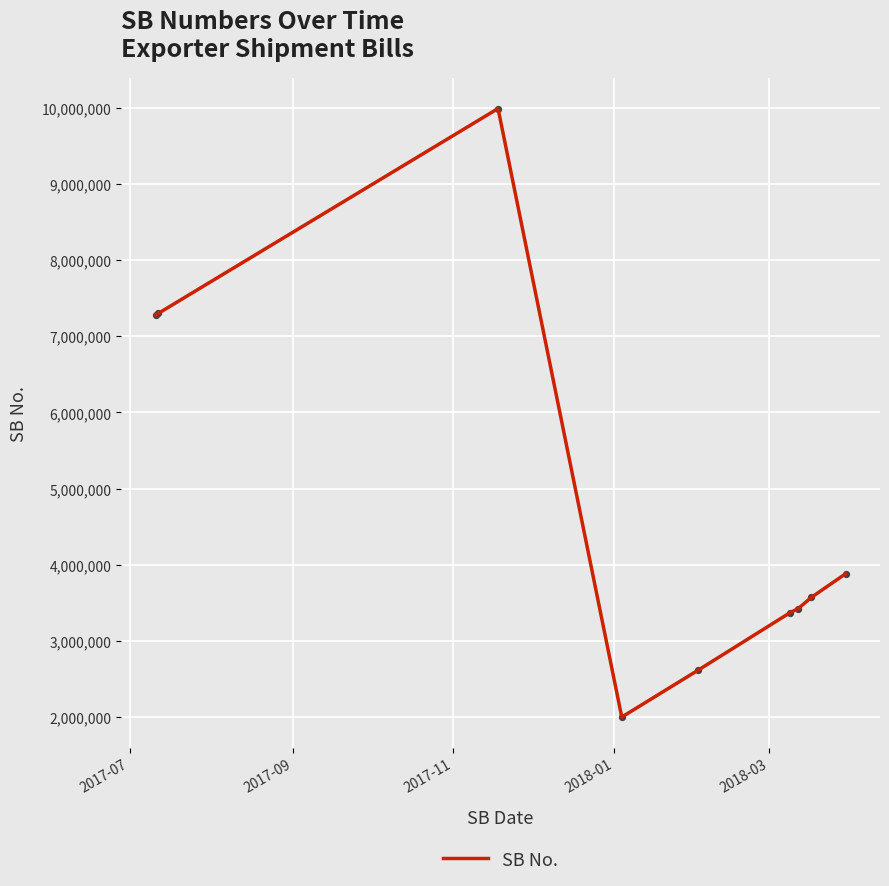

What is the difference between the maximum and minimum values?

7995656